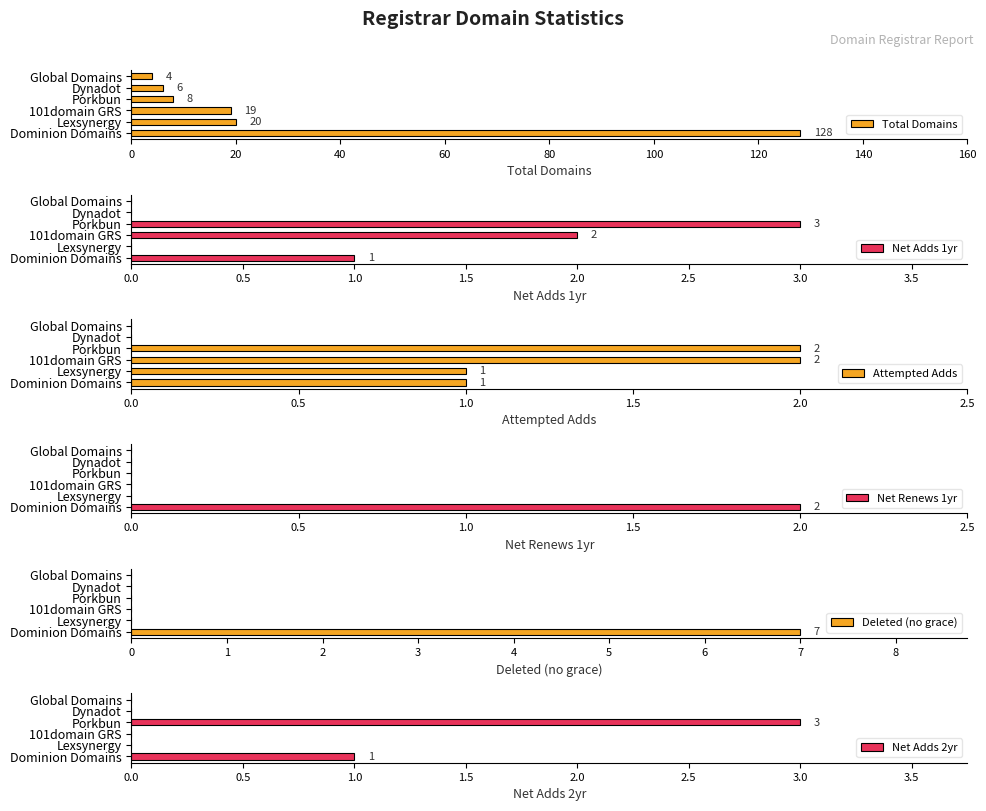

At how many categories does at least one series exceed 64?

1